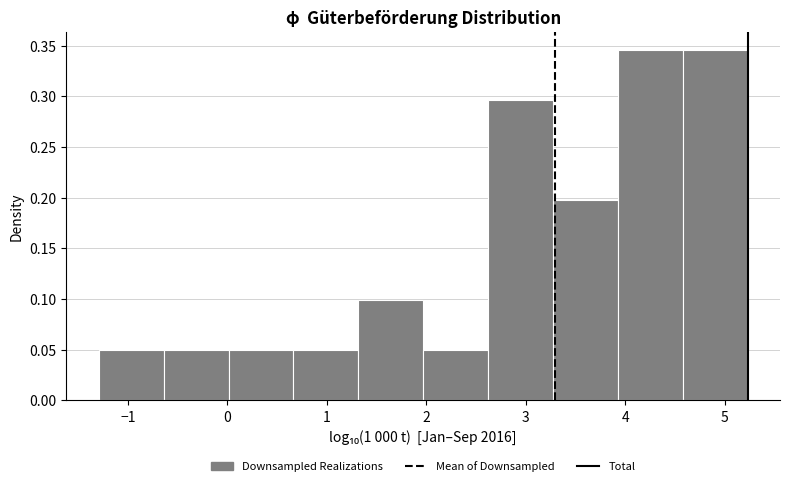

Reading left to right, list every bar in this chart as the range it spans on the x-axis followed by its height. Neither the bar edges nor the heights are printed on the chart, so give them approximately, as read against the axes.

-1.3 to -0.6: 0.050
-0.6 to 0.0: 0.050
0.0 to 0.7: 0.050
0.7 to 1.3: 0.050
1.3 to 2.0: 0.100
2.0 to 2.6: 0.050
2.6 to 3.3: 0.295
3.3 to 3.9: 0.200
3.9 to 4.6: 0.345
4.6 to 5.2: 0.345